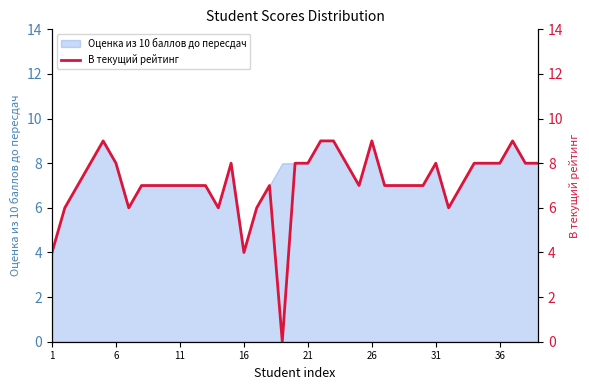

True or false: Оценка из 10 баллов до пересдач has a value of 3 at 11.

False